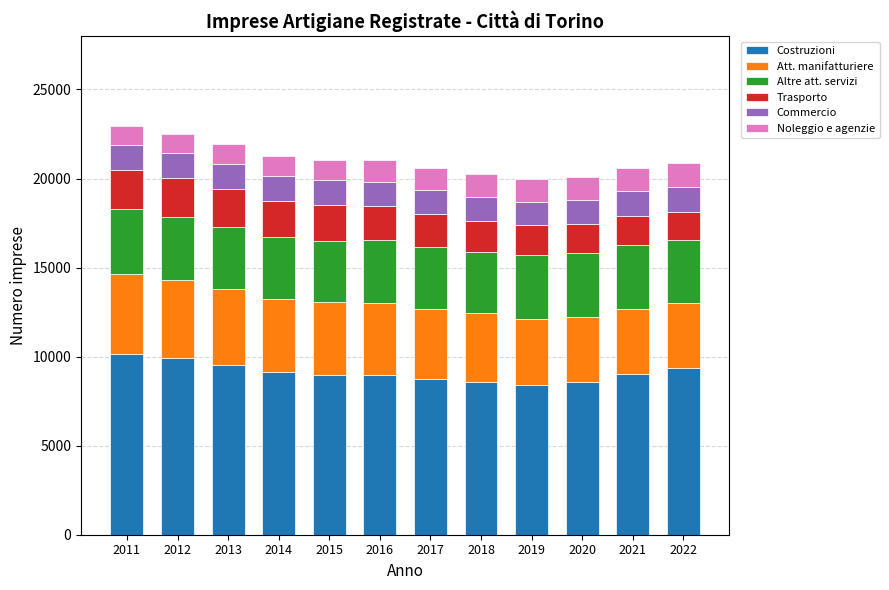

Are the bars grouped side by side (vs. stacked)?

No